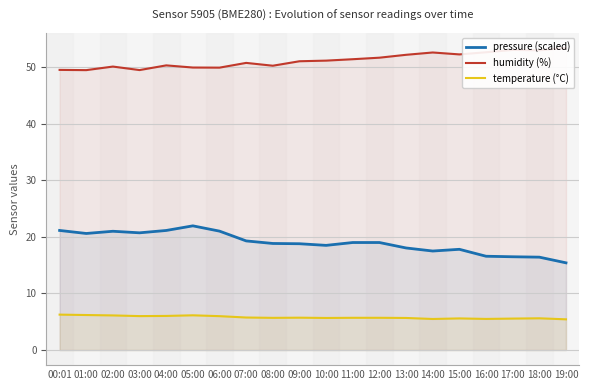

At which category is the sum across all series the highest?

05:00